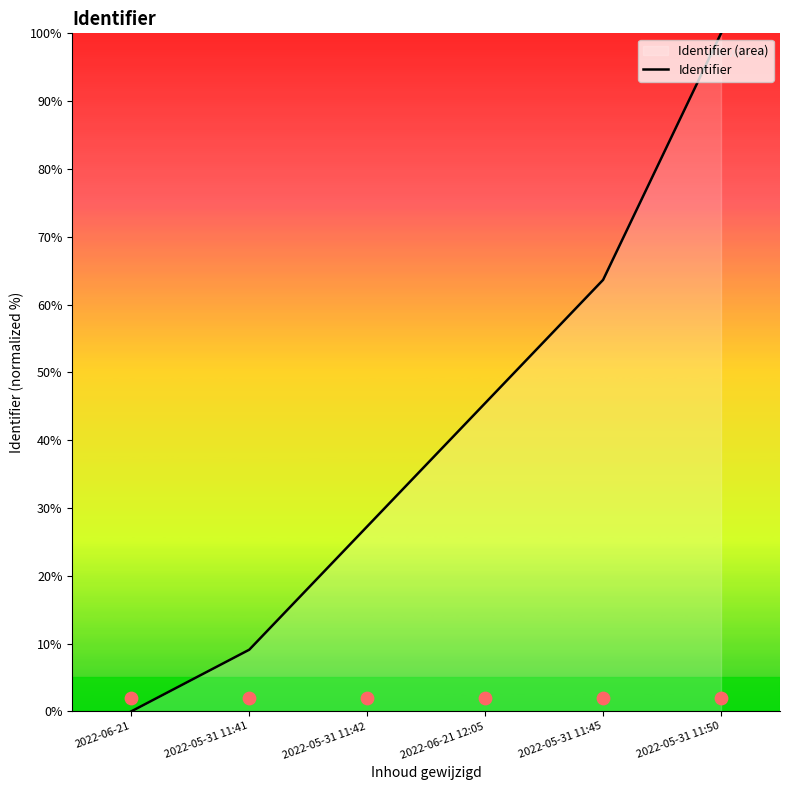

Which has a higher value, 2022-05-31 11:42 or 2022-05-31 11:50?

2022-05-31 11:50